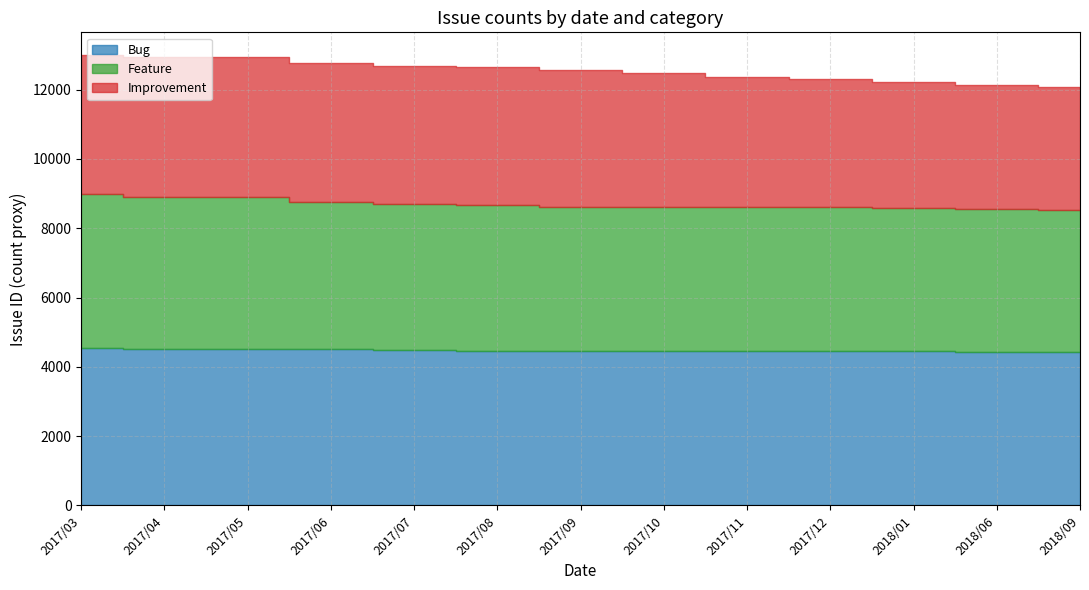

How many data points does each series have?

13